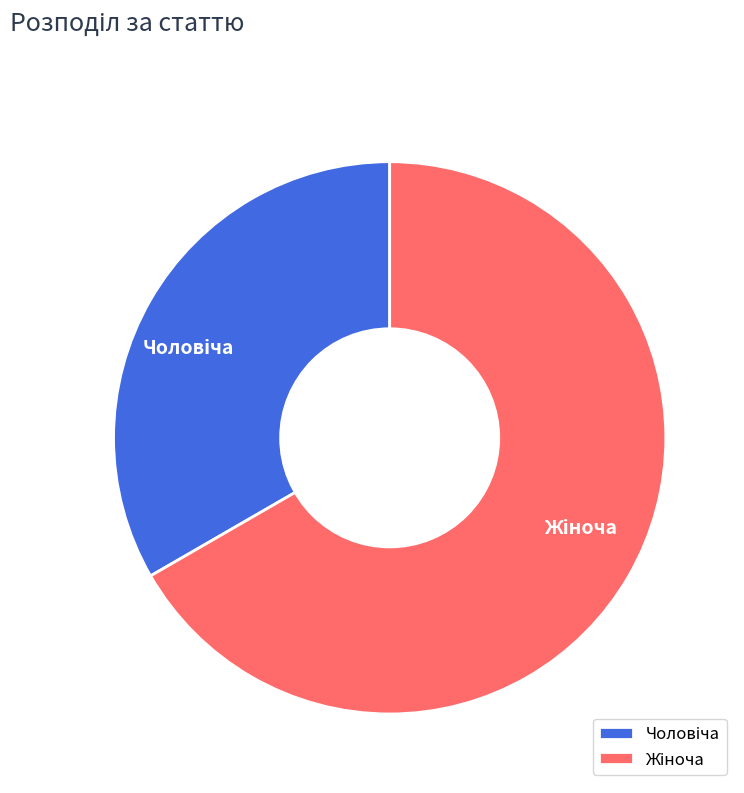

Does any single category account for the majority?

Yes